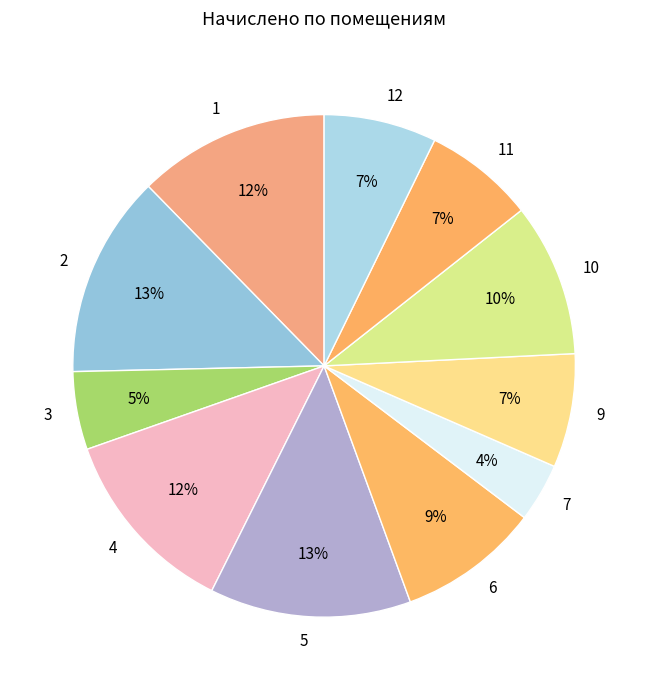

To the nearest percent, what portion does 4 represent?

12%